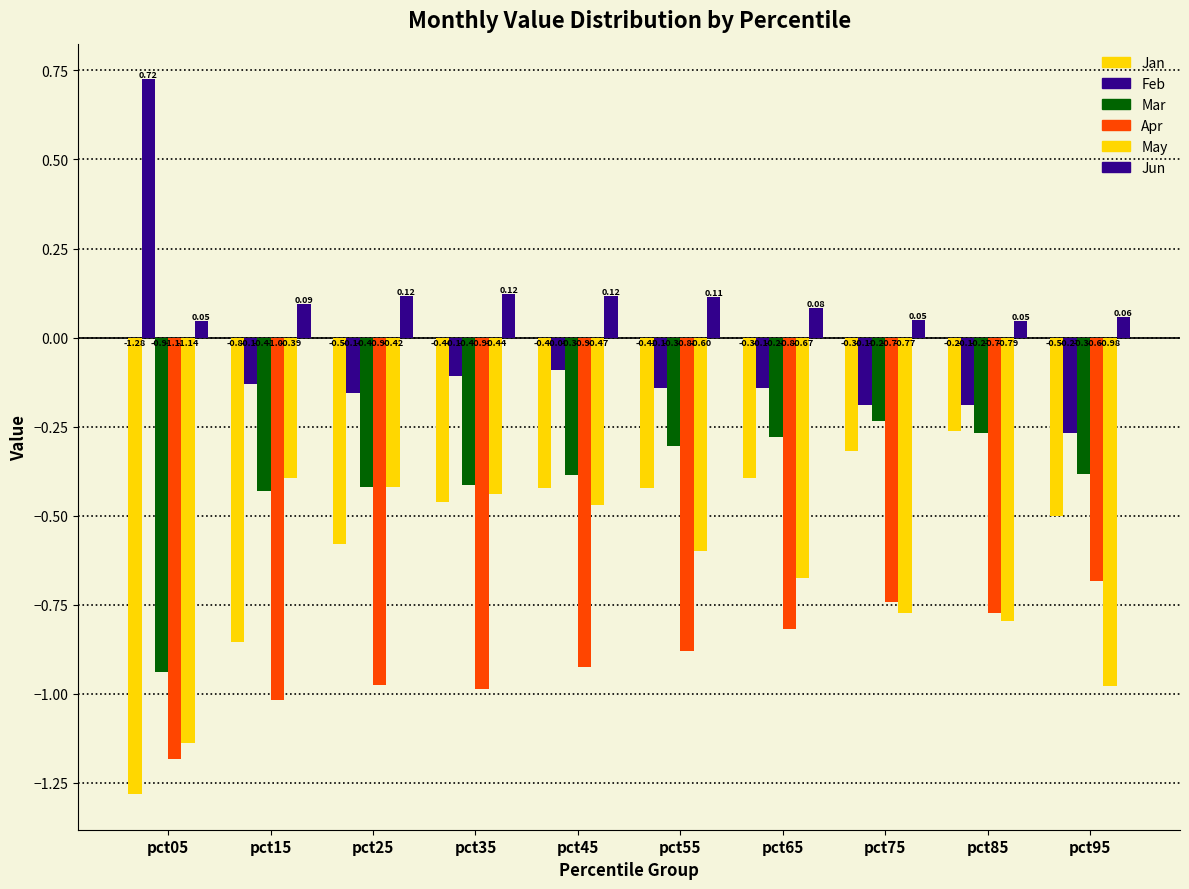

Is it true that Feb equals -0.2 at pct25?

True